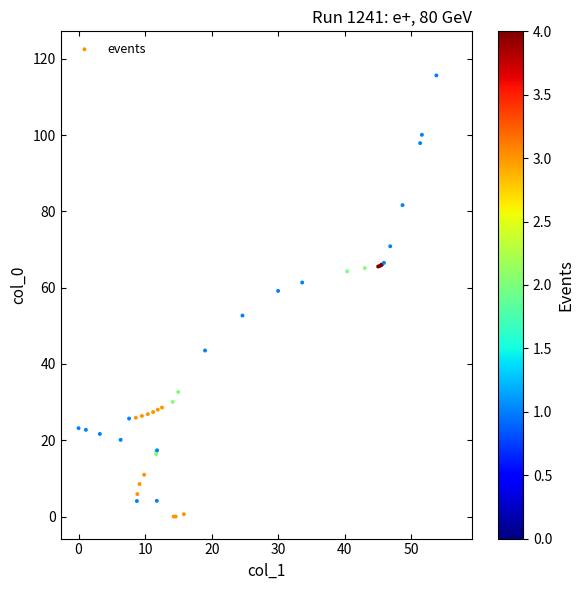

What Y value in the scatter plot is closest to 57?

59.1